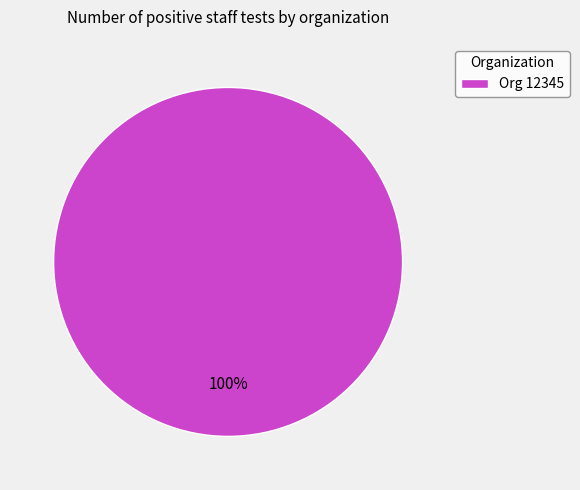

Which category accounts for the majority?

Org 12345